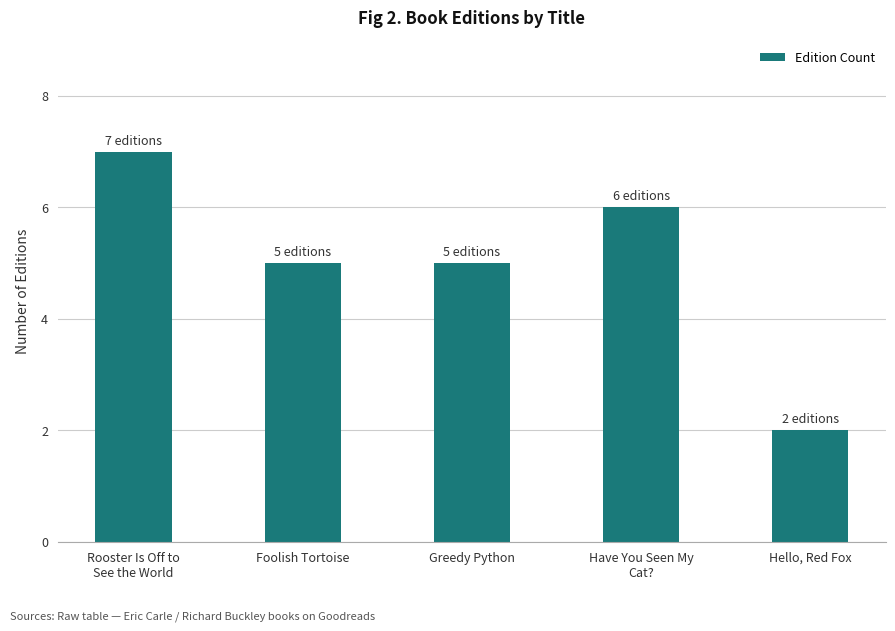

At which category does the chart reach its minimum across all series?

Hello, Red Fox